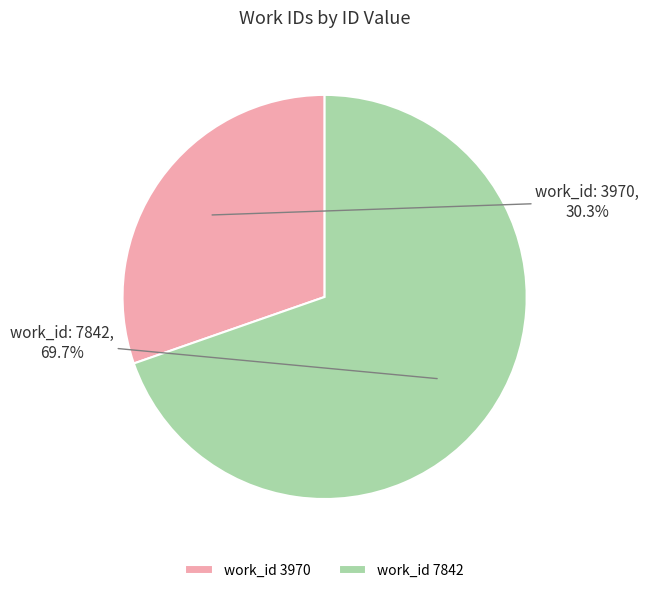

To the nearest percent, what is the average slice percentage?

50%